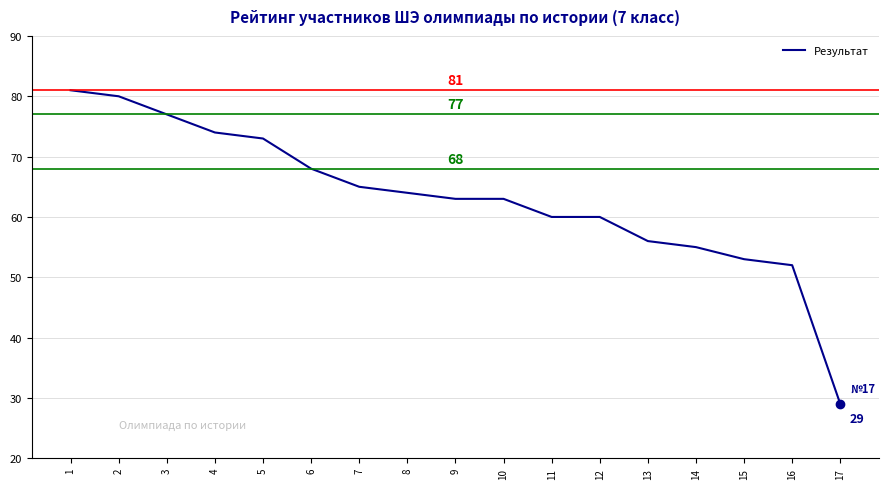

Read the value at 6, to the nearest 5.

70